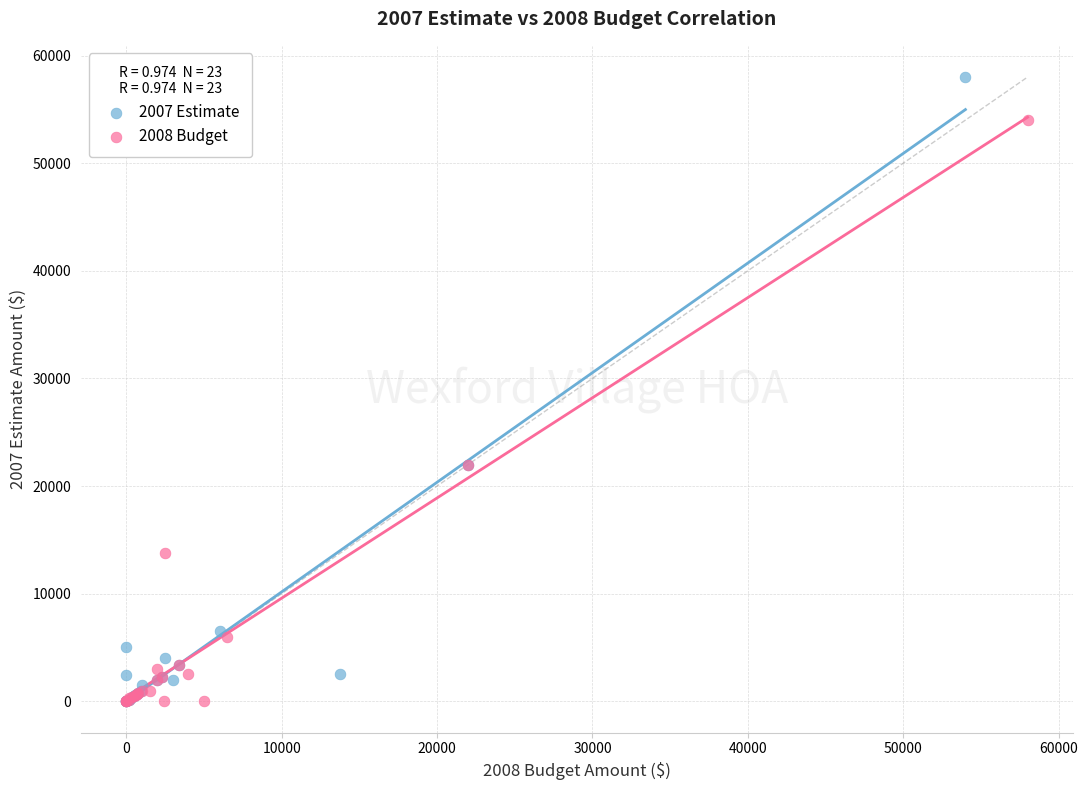

Which series has the largest Y range (max minus min)?

2007 Estimate